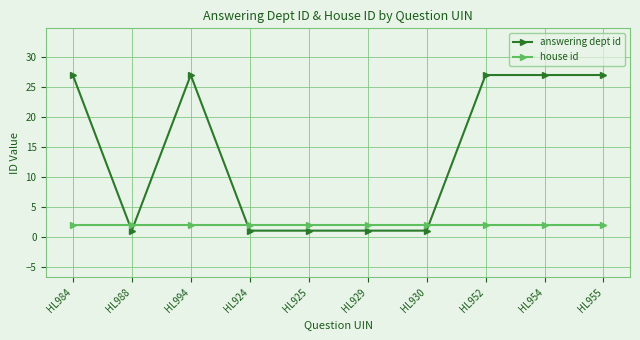

At HL954, list the series in order from smallest to largest.

house id, answering dept id